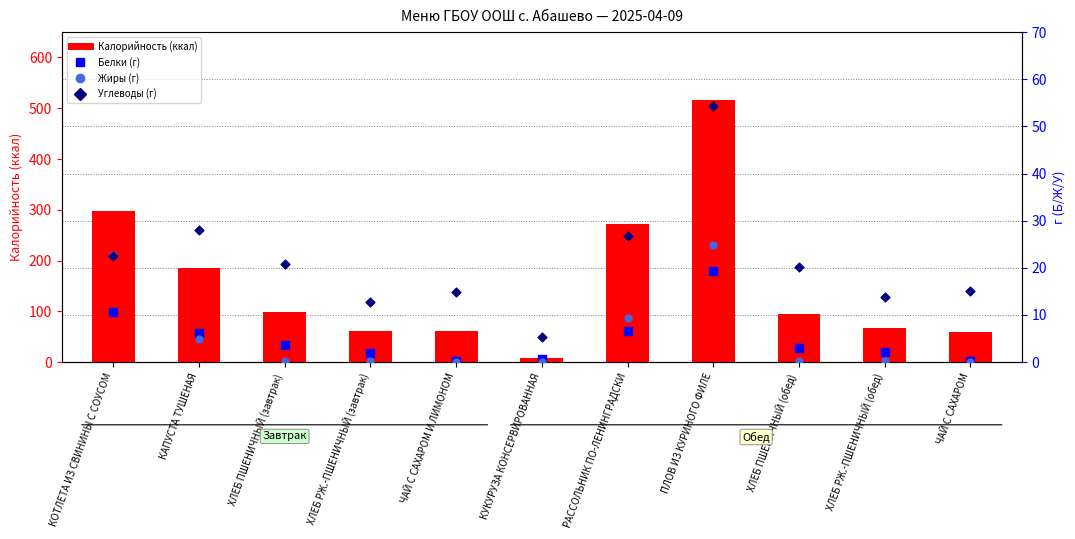

What is the total value across all series at КАПУСТА ТУШЕНАЯ?

225.4